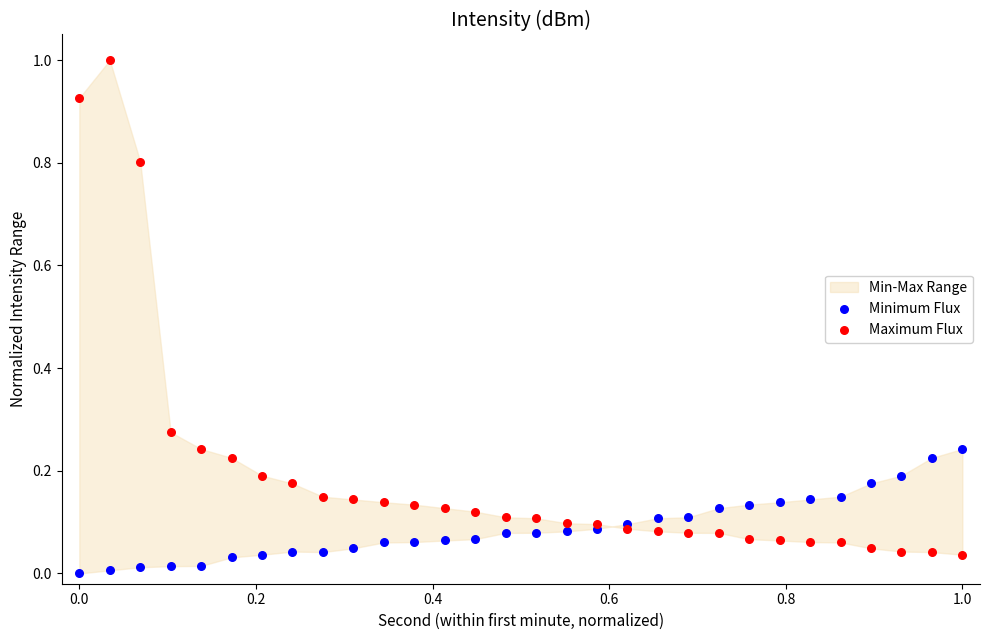

Which series has the largest Y range (max minus min)?

Maximum Flux